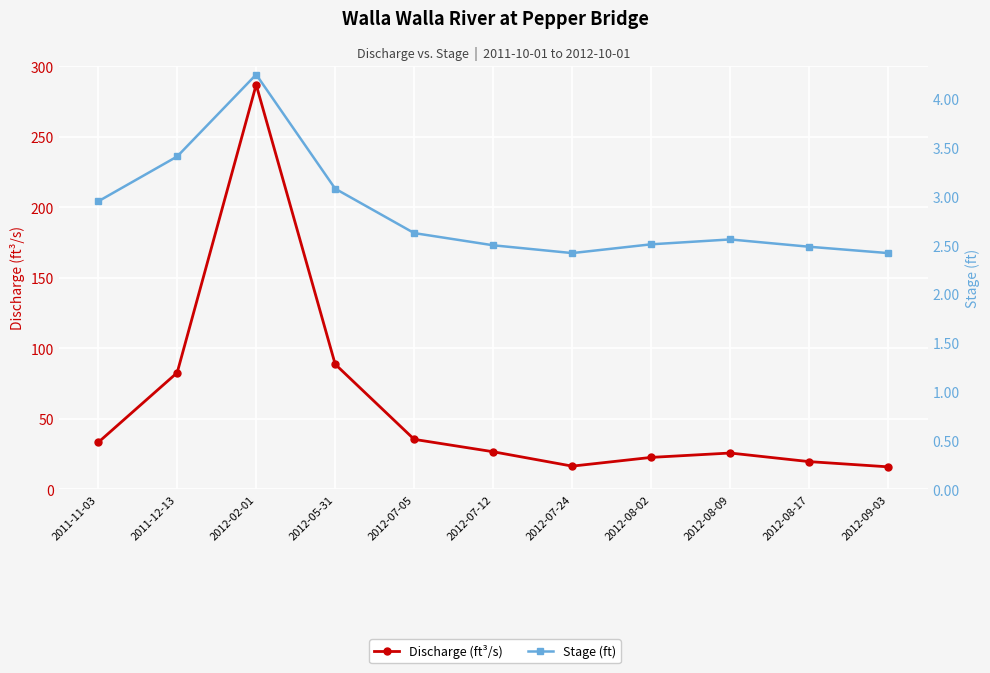

What position from the left is 2012-07-12?

6